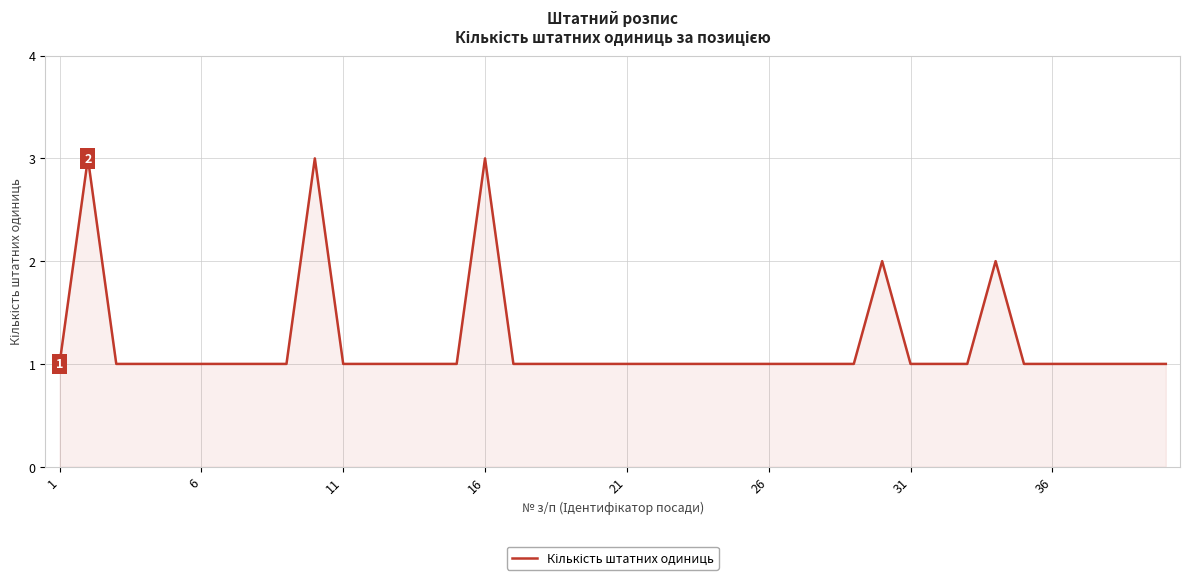

How many lines are shown in the chart?

1